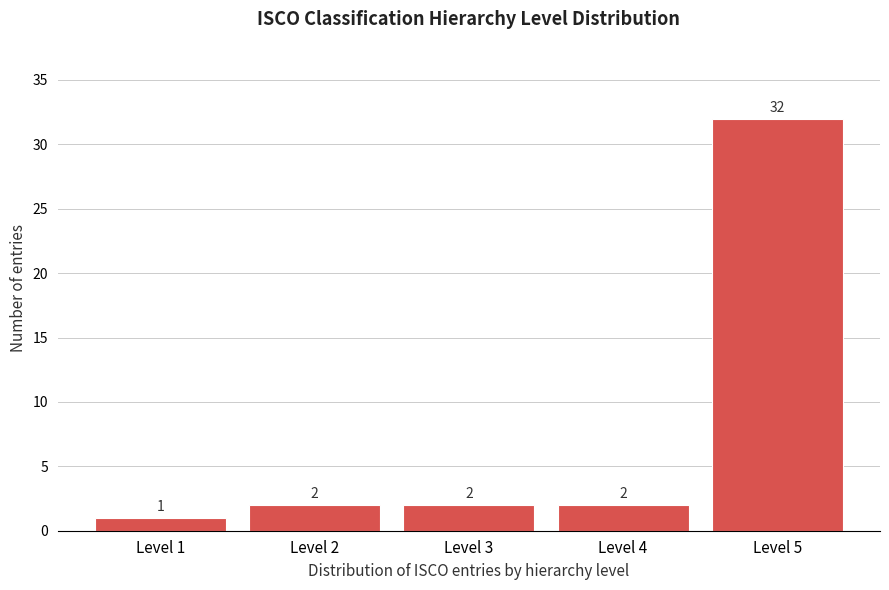

Reading left to right, what are all the values shown in this chart?

1	2	2	2	32